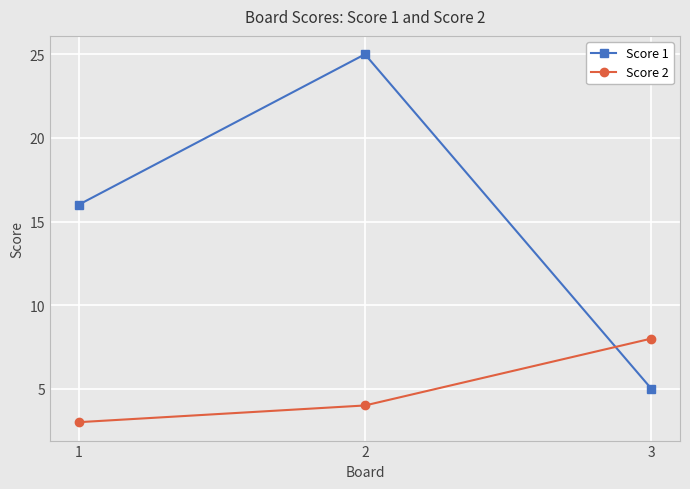

List the series in order of their peak value, highest first.

Score 1, Score 2